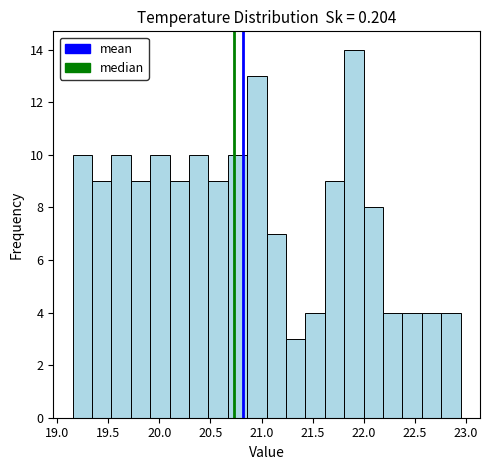

Around what value on the x-axis is the tallest bar? Give the approximate position of its centre, as read against the axis.

21.90